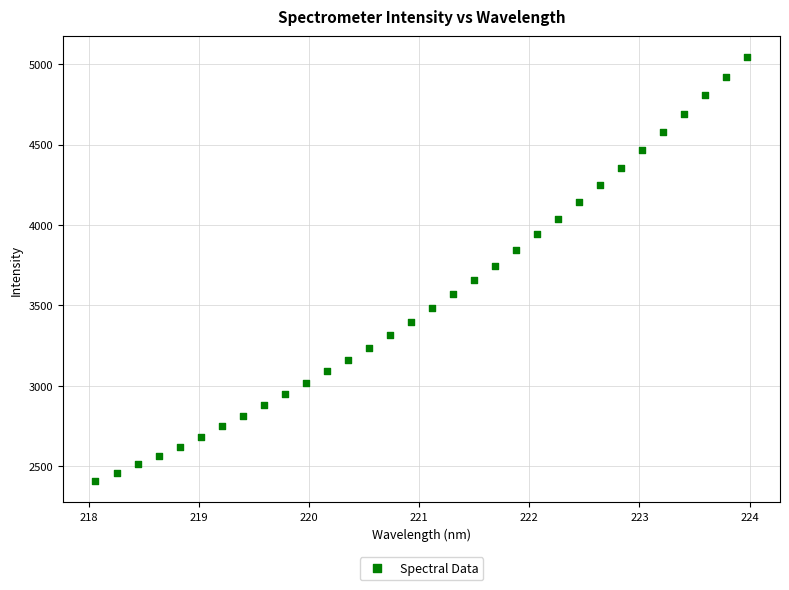

What is the range of Y values (max minus min)?

2633.3